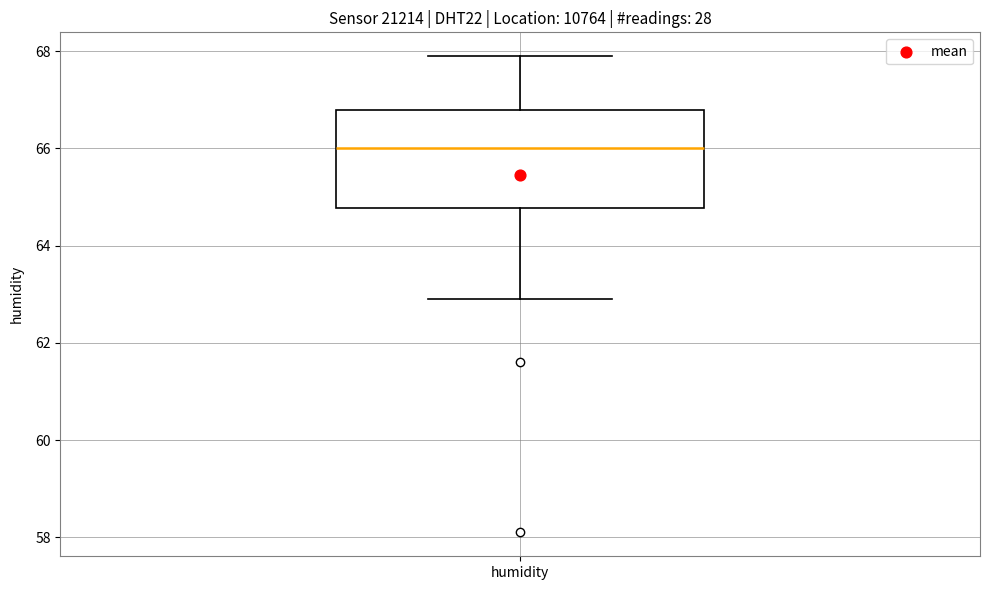

Where is the upper edge of the box for humidity on the y-axis? The values are not printed on the chart, so give them approximately, as read against the axis.

66.8